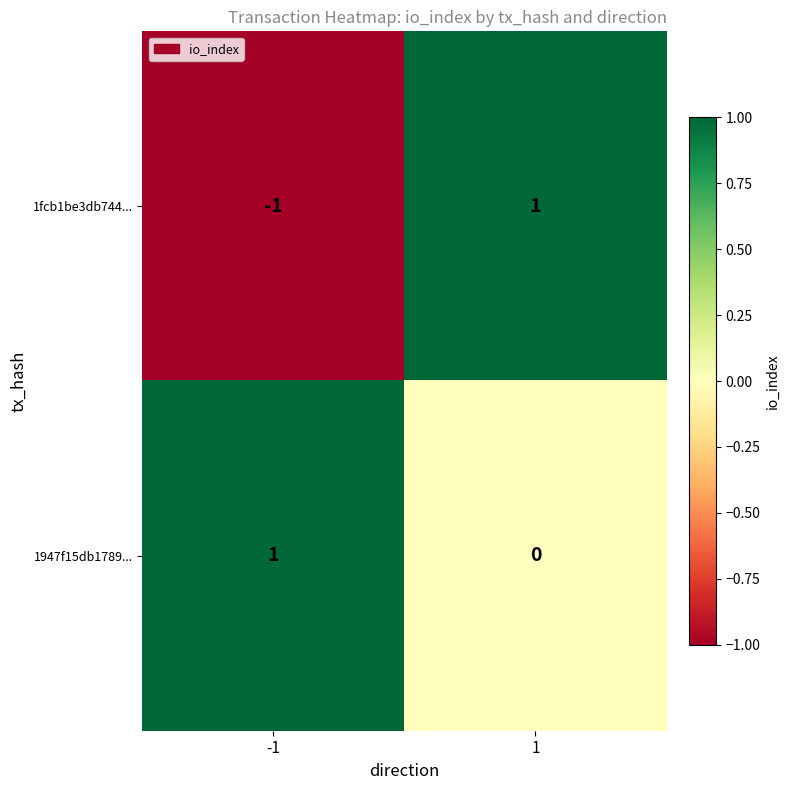

Reading left to right, list all the values displayed in this chart.

1fcb1be3db744...: -1	1
1947f15db1789...: 1	0